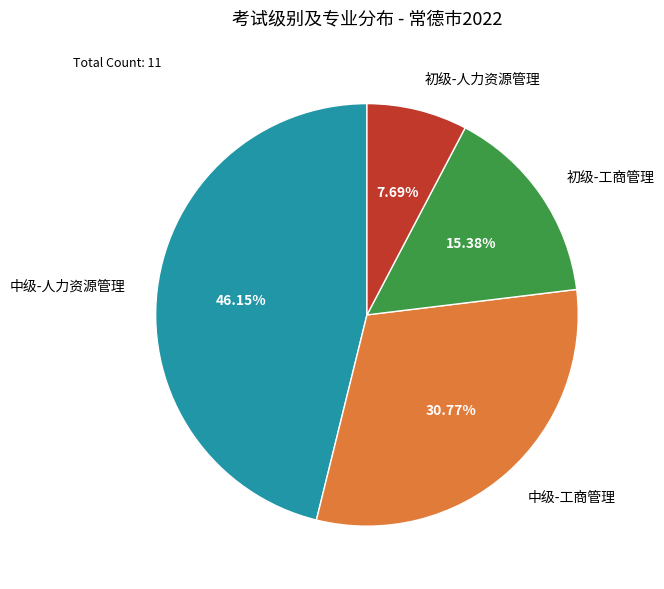

To the nearest percent, what is the average slice percentage?

25%